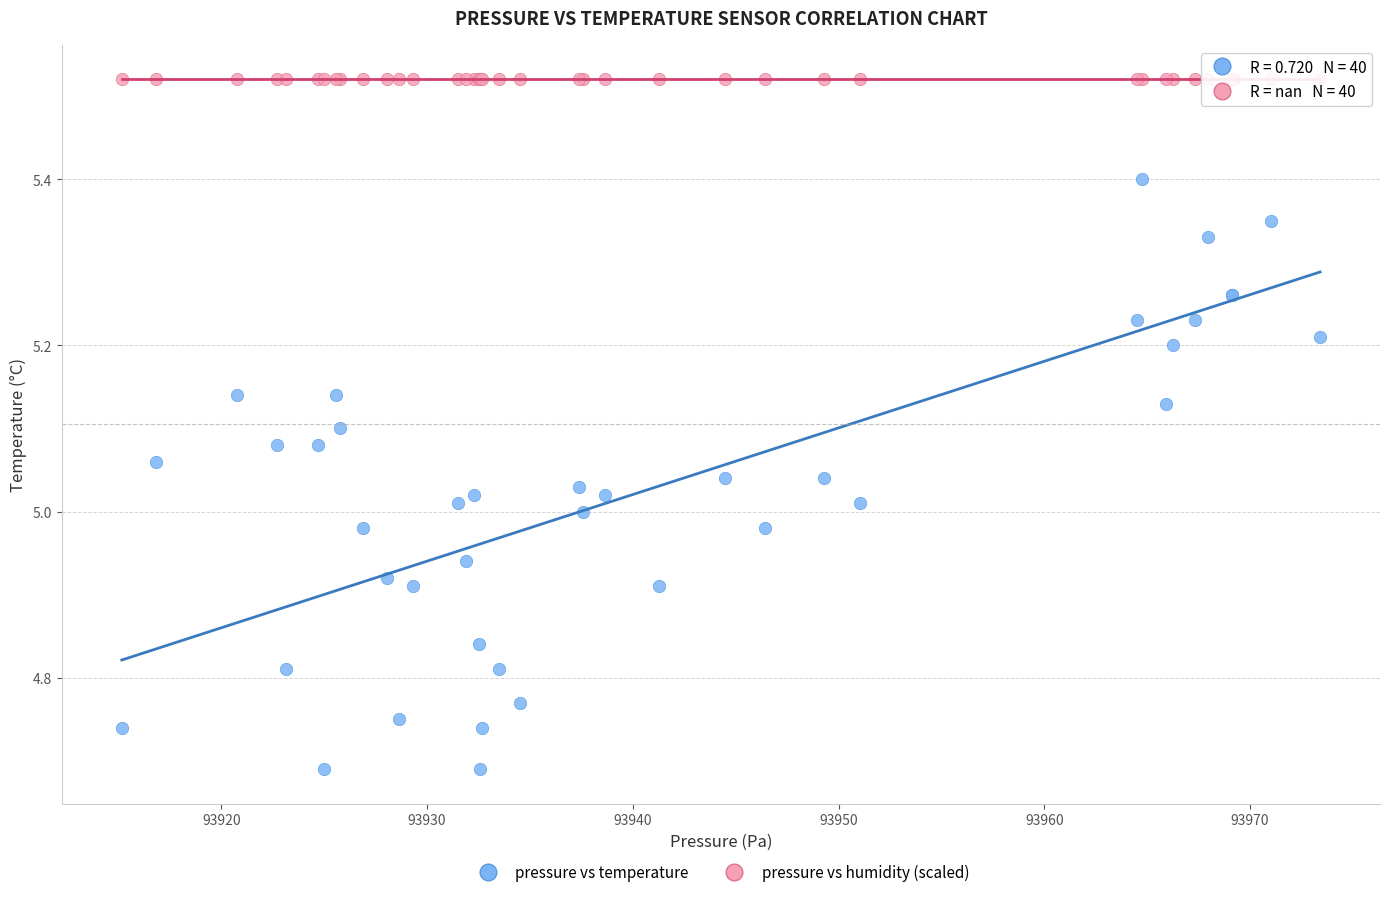

Which series contains the lowest Y value?

pressure vs temperature